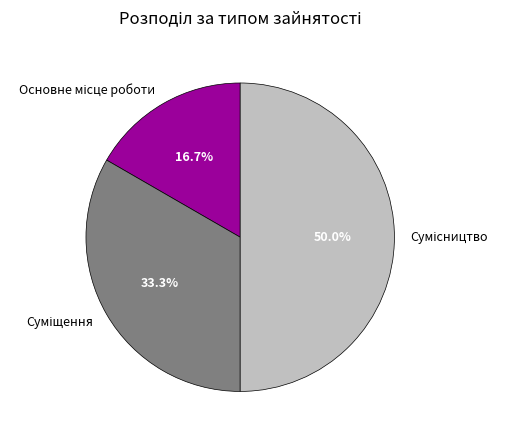

How many segments does this pie chart have?

3